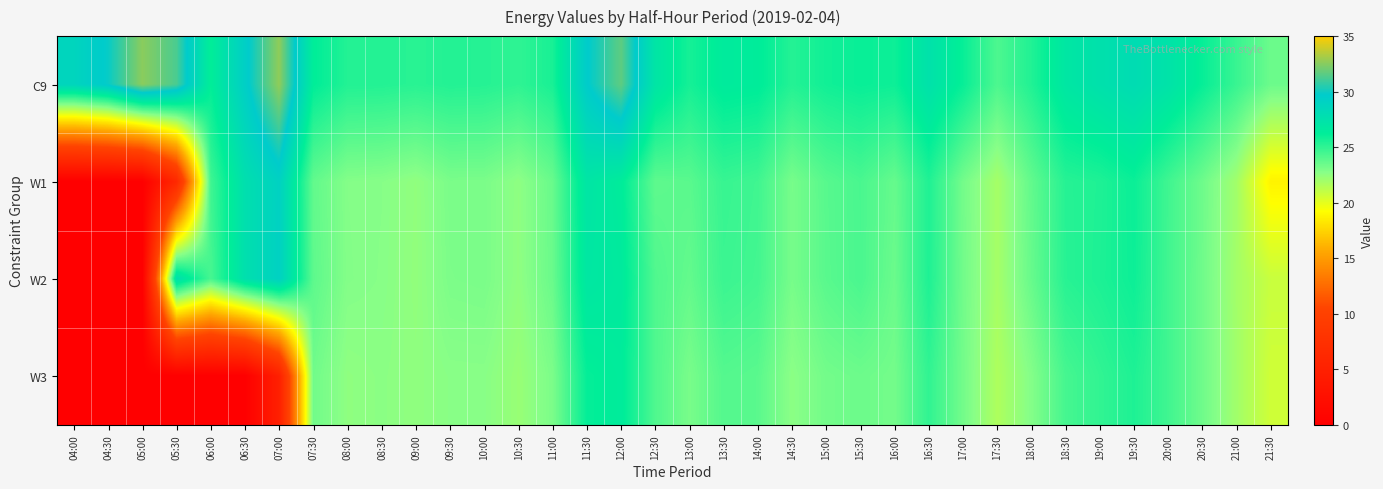

Which series has the largest total across all categories?

C9